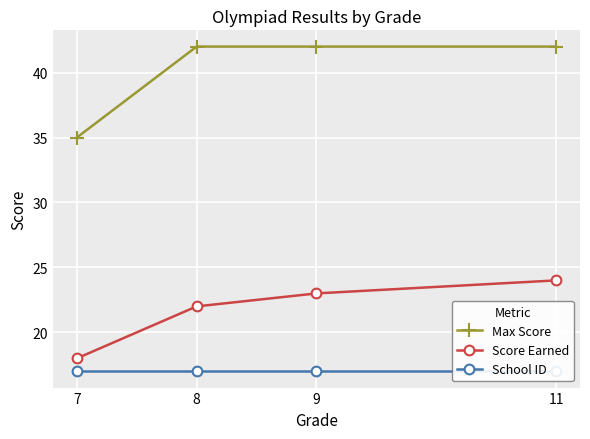

What is the spread (max minus min) of values at 9?

25